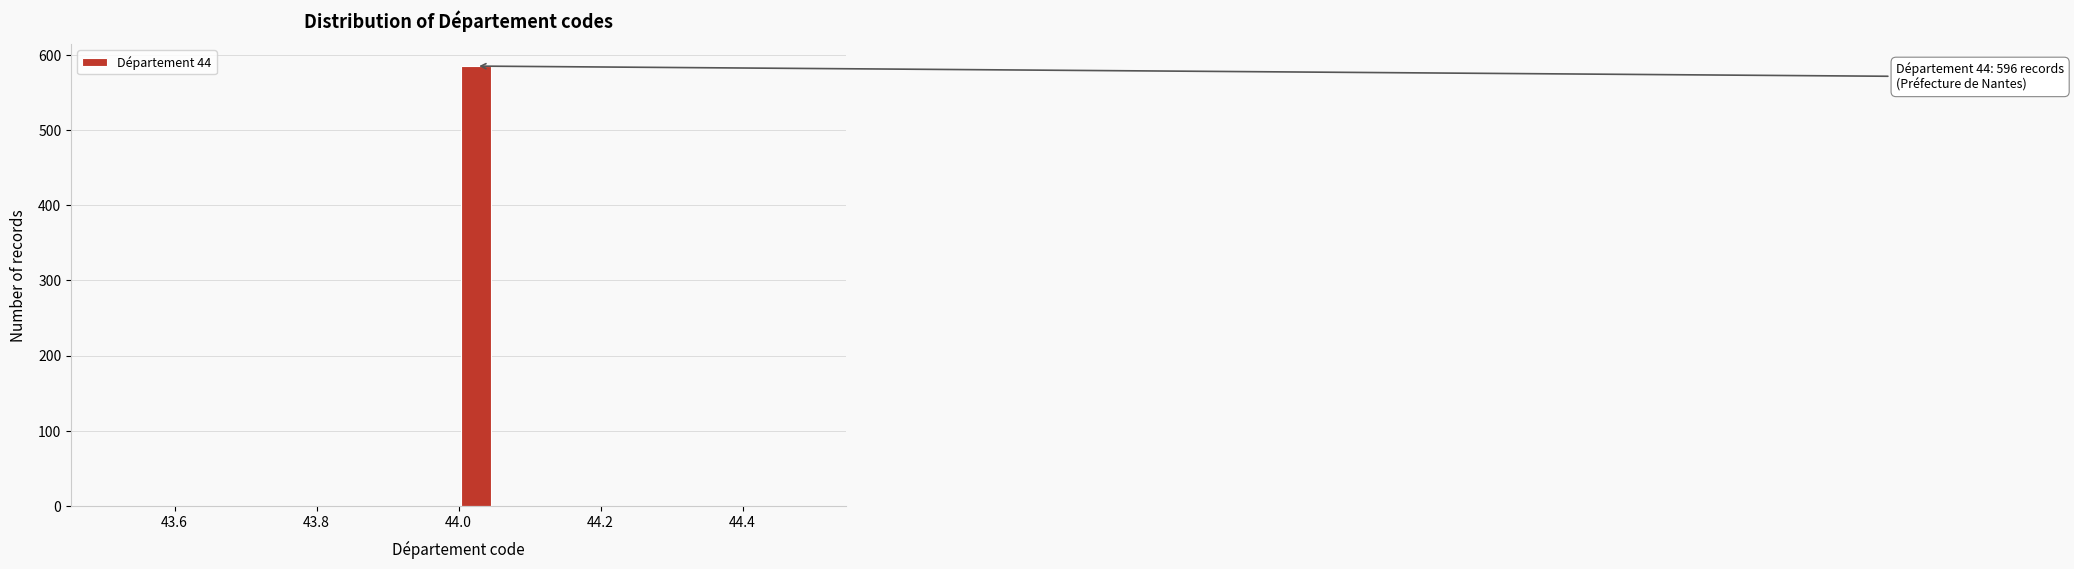

Around what value on the x-axis is the tallest bar? Give the approximate position of its centre, as read against the axis.

44.02